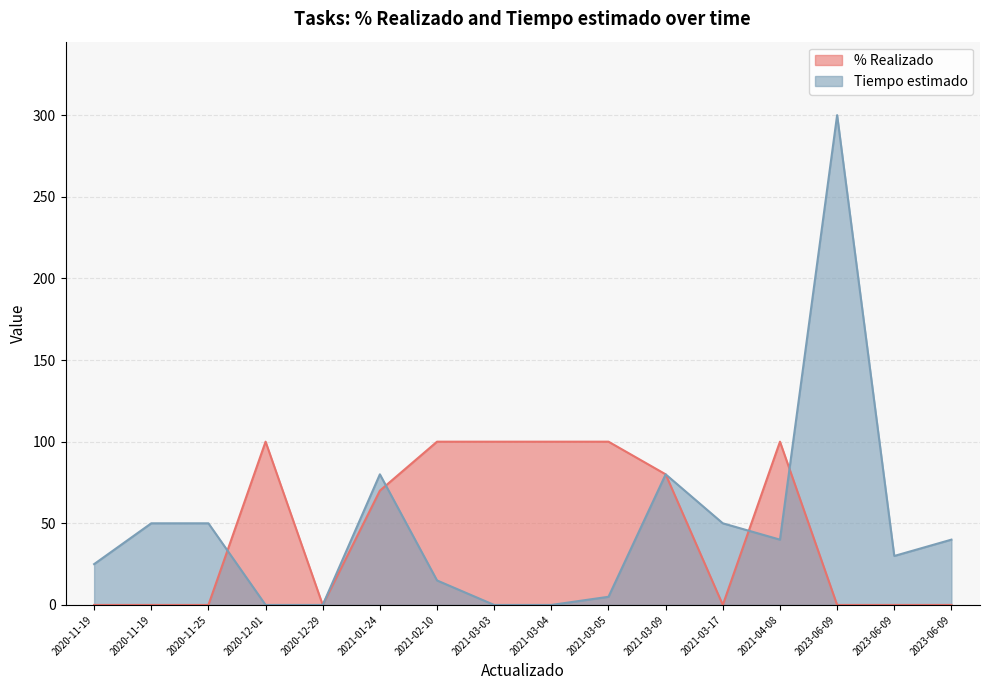

Rank the series by their average value, from lowest to highest.

% Realizado, Tiempo estimado